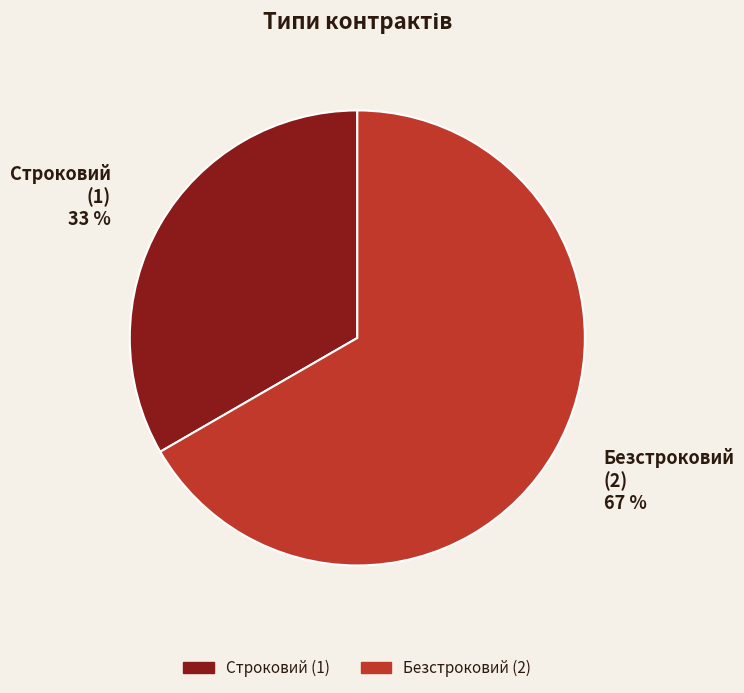

Is it true that Строковий is 24% of the pie?

False